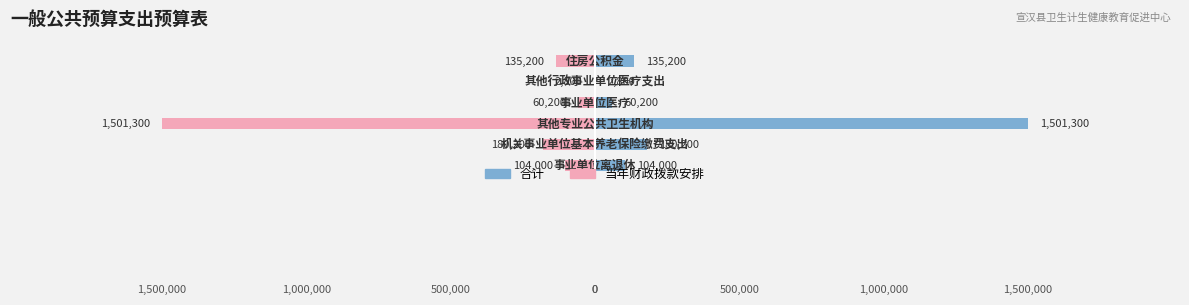

How many data points in 合计 are less than 135200?

3